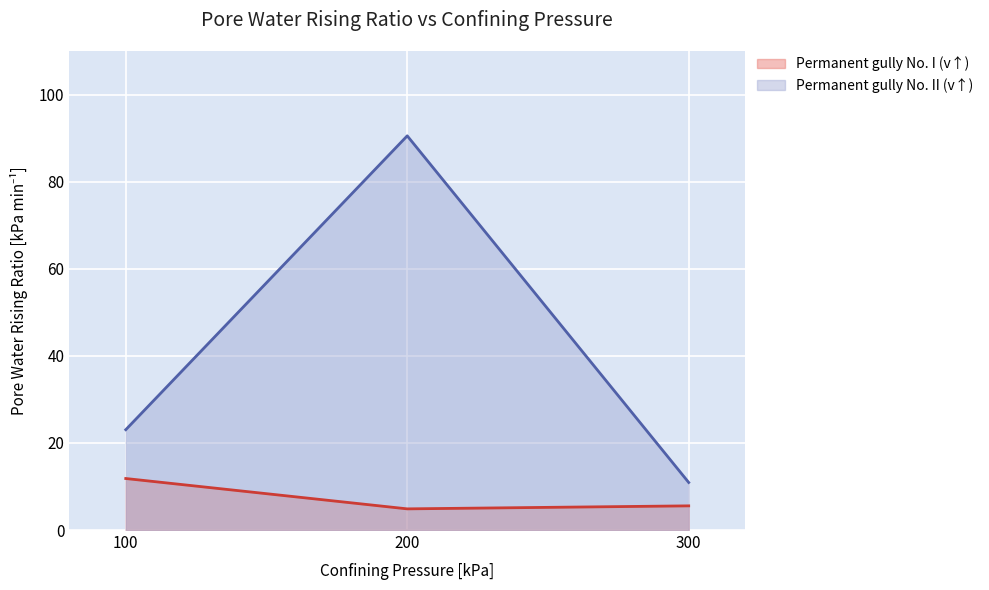

Between 300 and 200, which is larger?

300